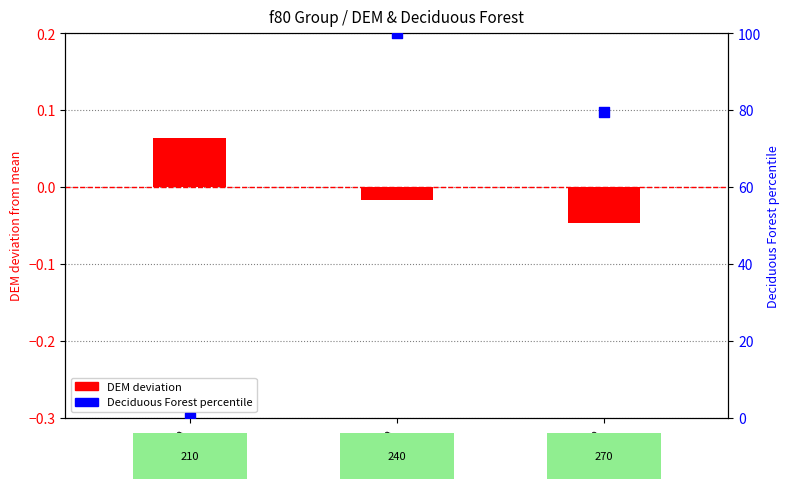

What are all the series names shown in the legend?

DEM (deviation from mean), Deciduous Forest (percentile)